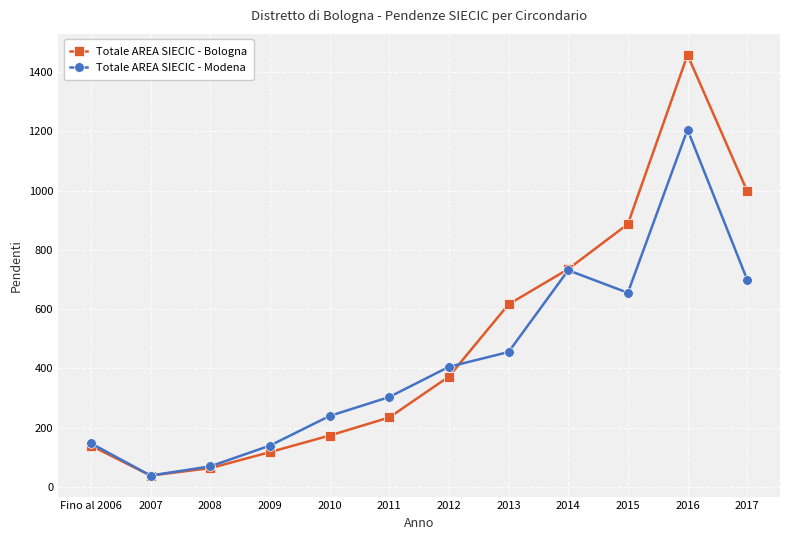

Count the number of data series in this chart.

2